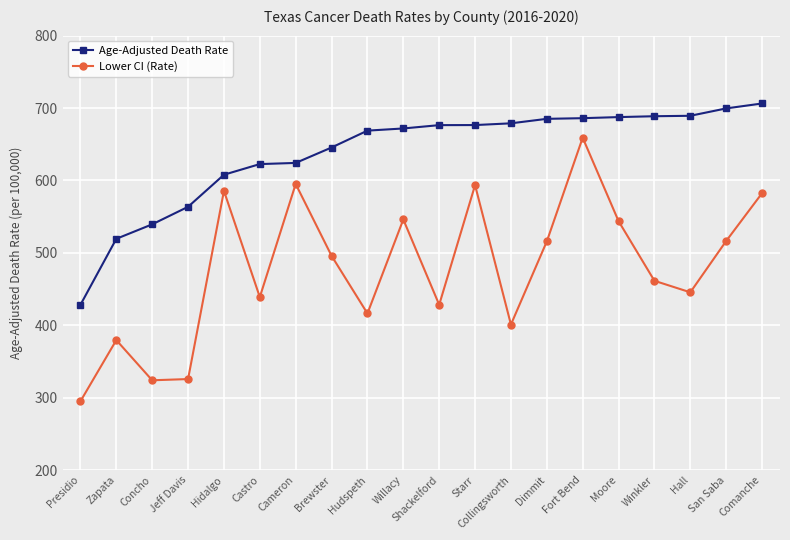

What is the difference between the highest and lowest values at Castro?

183.7